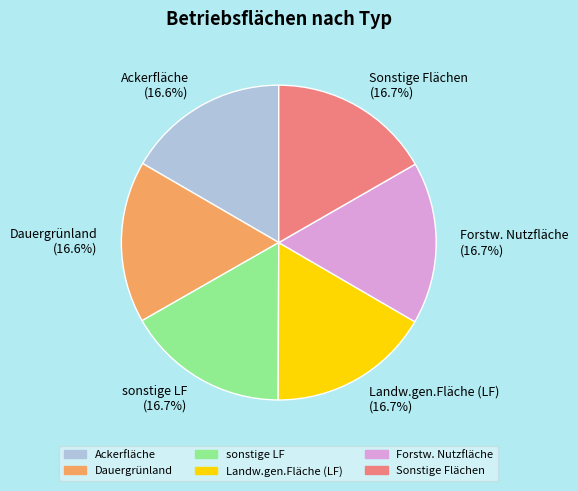

Does Landw.gen.Fläche (LF) account for over 50% of the chart?

No